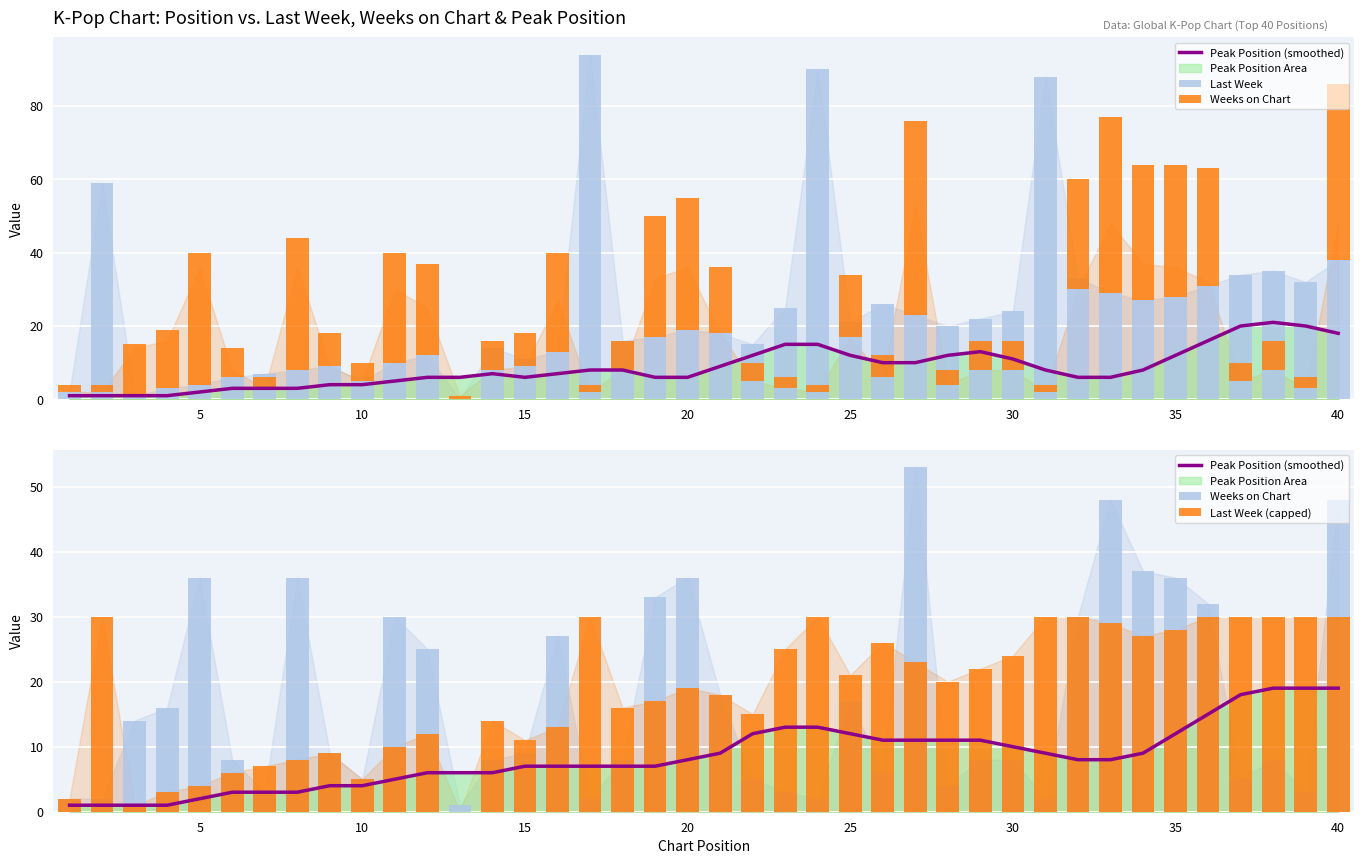

Which series has the largest total across all categories?

Last Week